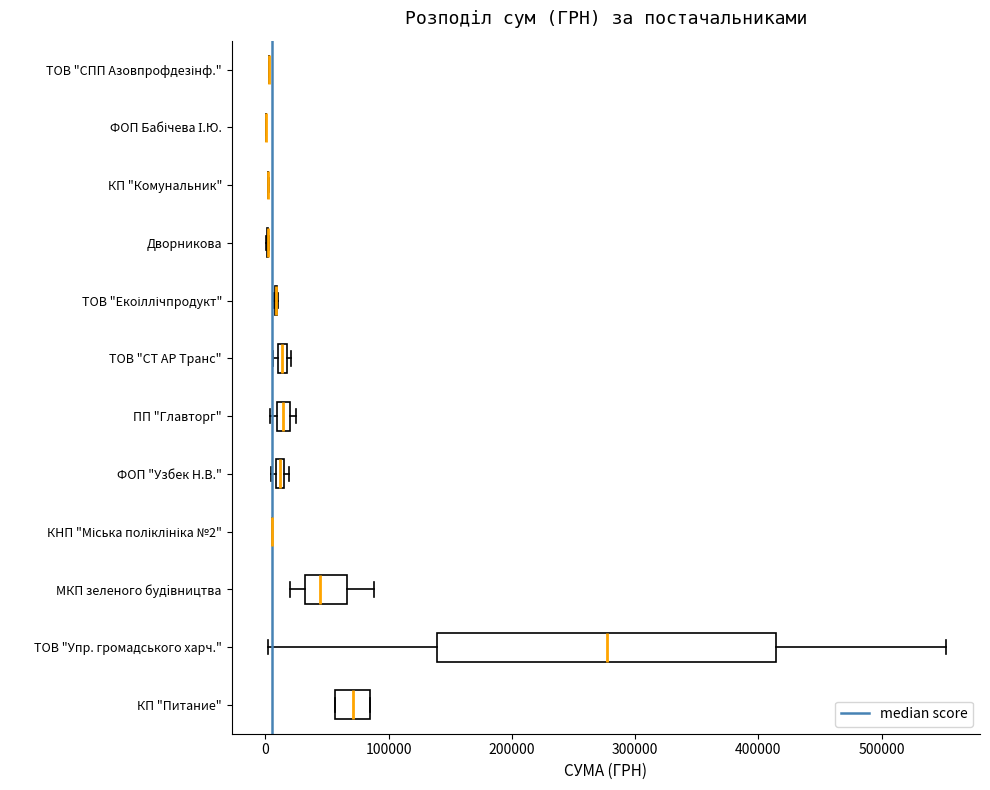

Comparing the boxes themselves (not the whiskers), which one is the widest?

ТОВ "Упр. громадського харч."